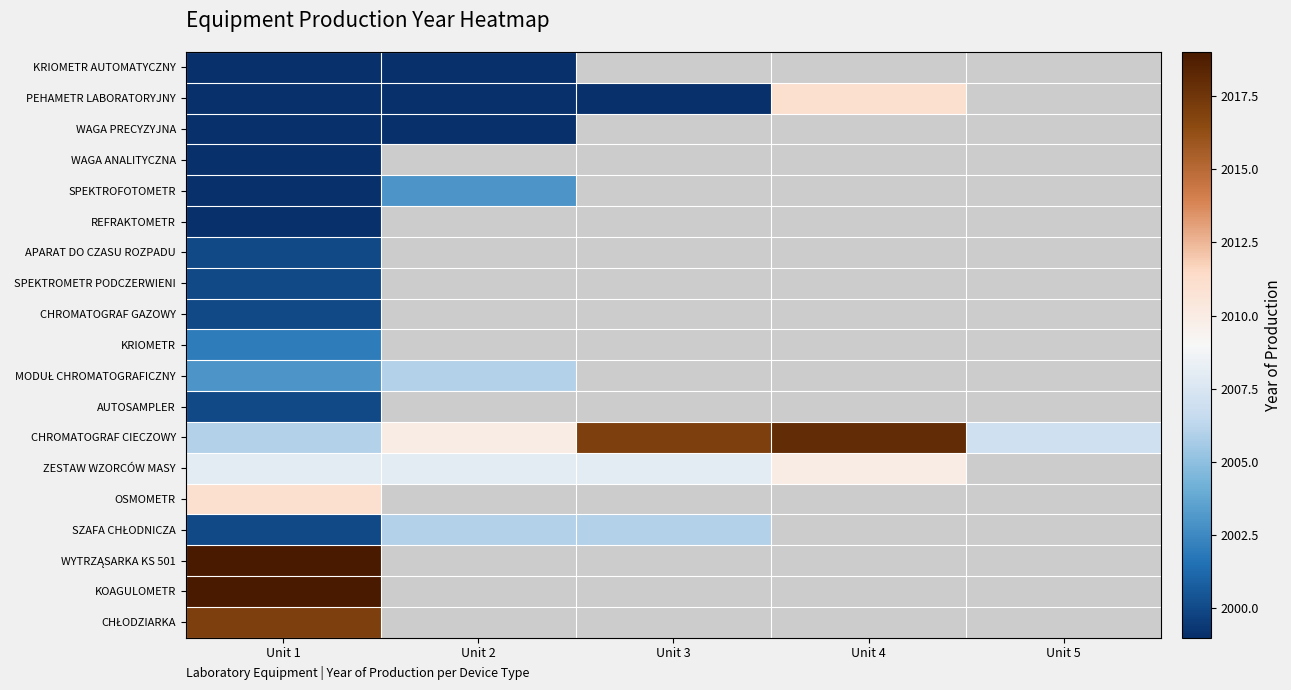

Rank the series by their maximum value, from highest to lowest.

WYTRZĄSARKA KS 501, KOAGULOMETR, CHROMATOGRAF CIECZOWY, CHŁODZIARKA, PEHAMETR LABORATORYJNY, OSMOMETR, ZESTAW WZORCÓW MASY, MODUŁ CHROMATOGRAFICZNY, SZAFA CHŁODNICZA, SPEKTROFOTOMETR, KRIOMETR, APARAT DO CZASU ROZPADU, SPEKTROMETR PODCZERWIENI, CHROMATOGRAF GAZOWY, AUTOSAMPLER, KRIOMETR AUTOMATYCZNY, WAGA PRECYZYJNA, WAGA ANALITYCZNA, REFRAKTOMETR